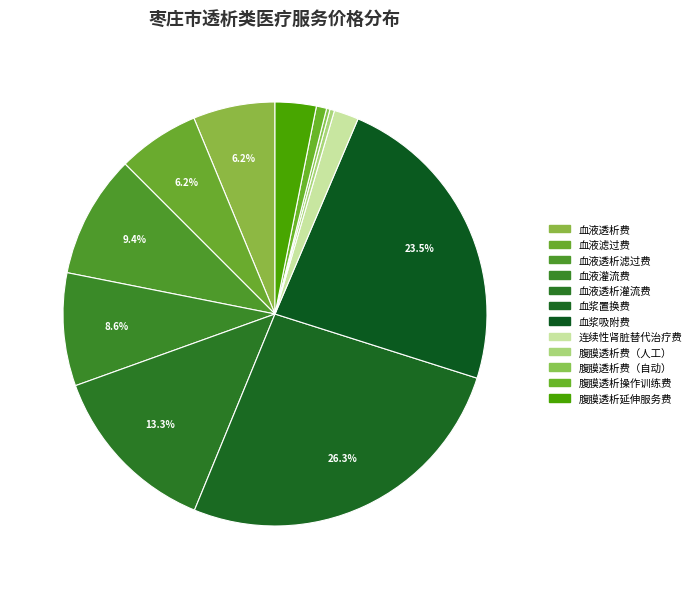

Does 血液灌流费 represent more than half of the total?

No